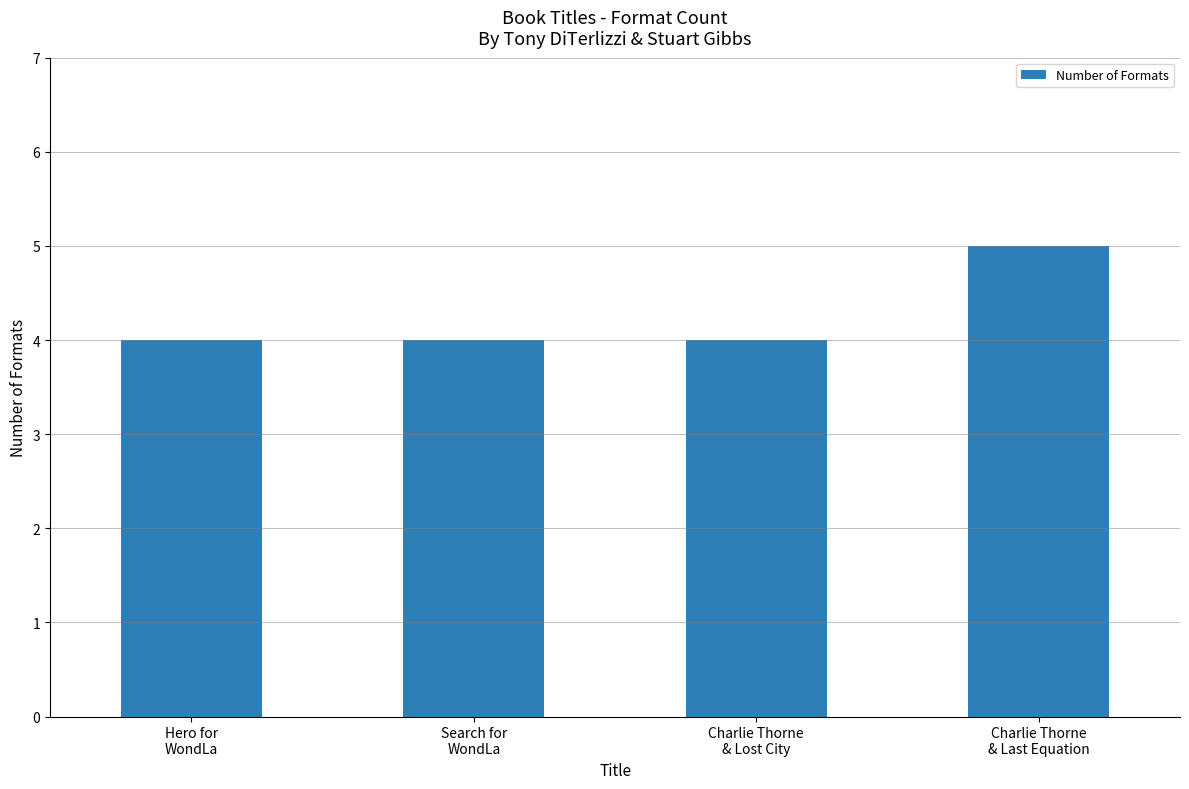

What is the minimum value shown in the chart?

4